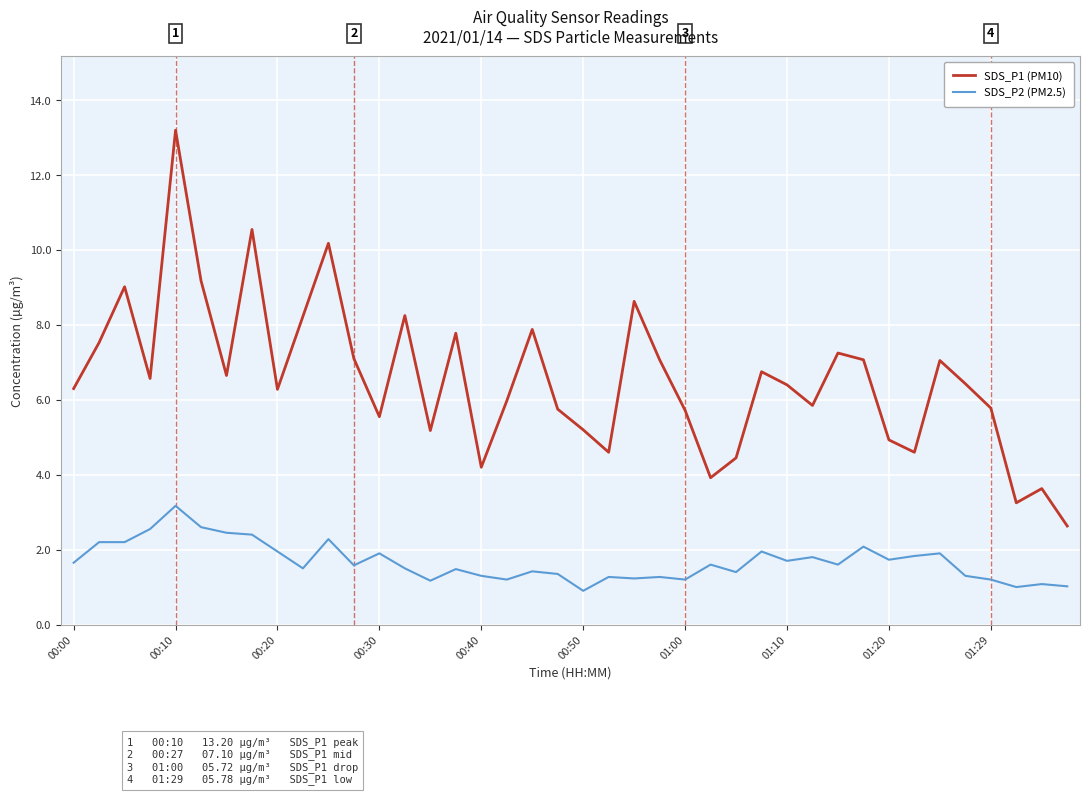

True or false: SDS_P1 (PM10) and SDS_P2 (PM2.5) cross at least once.

False